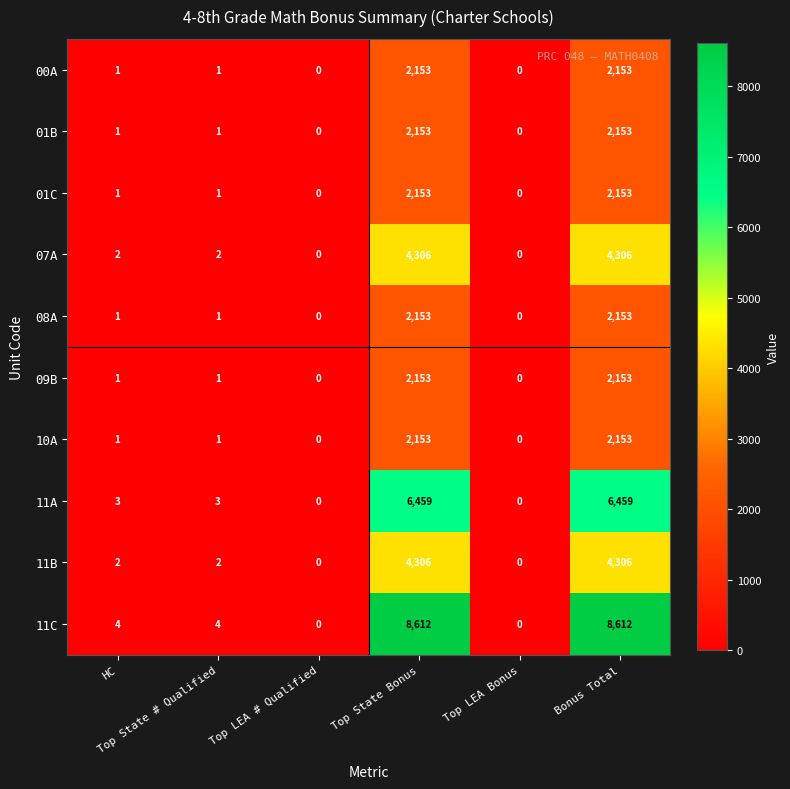

What is the sum of all 01C values?

4308